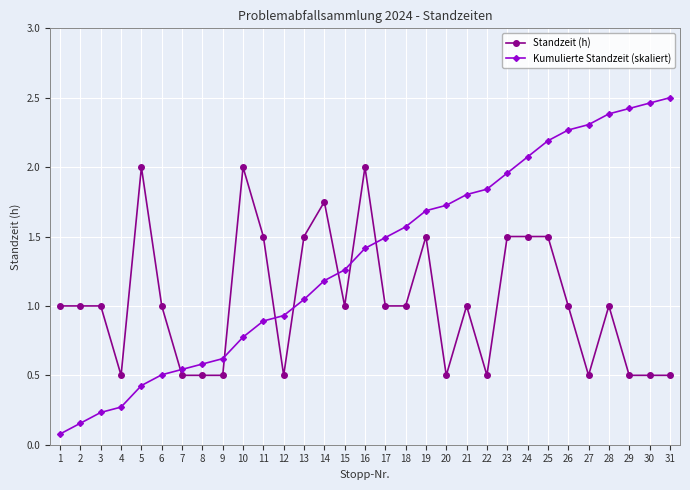

Which series changed the most between 2 and 14?

Kumulierte Standzeit (skaliert)